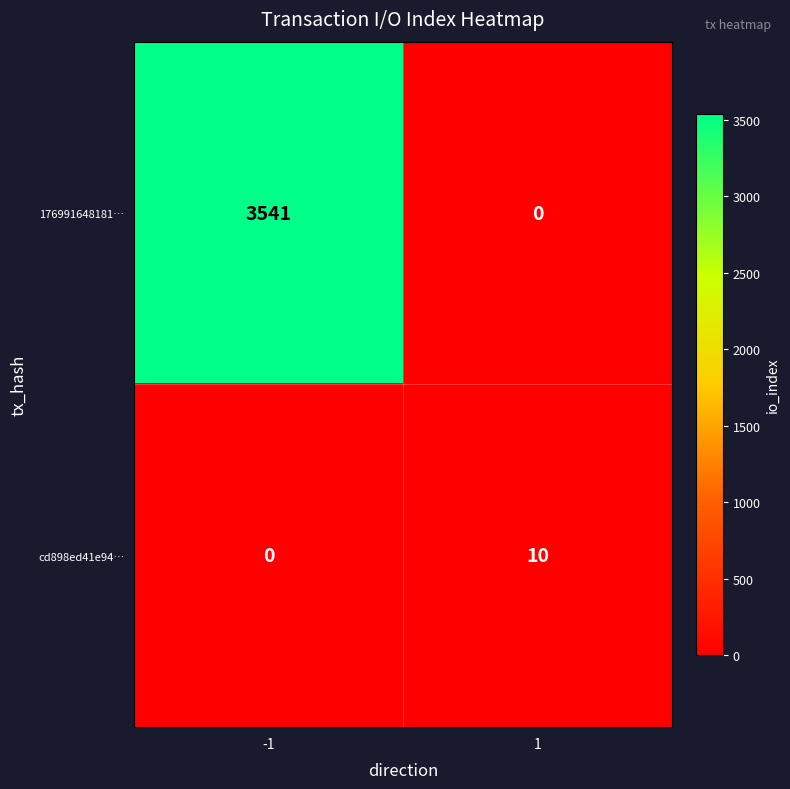

Which series has the largest range (max minus min)?

176991648181…